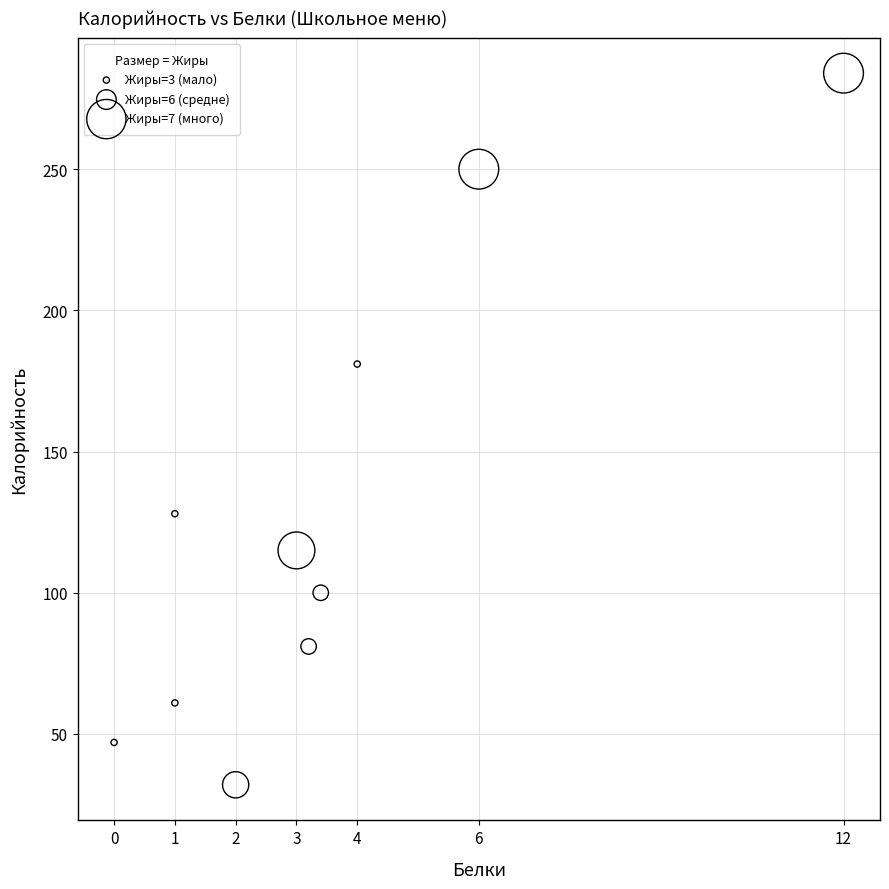

What is the range of Y values (max minus min)?

252